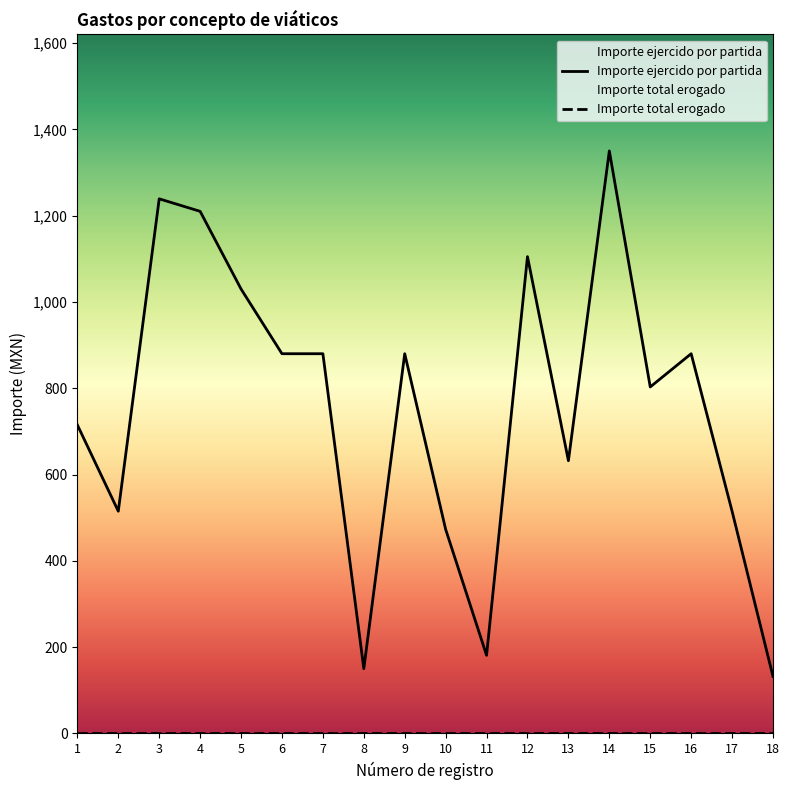

How many points are lower than both their immediate neighbors (excluding endpoints)?

5